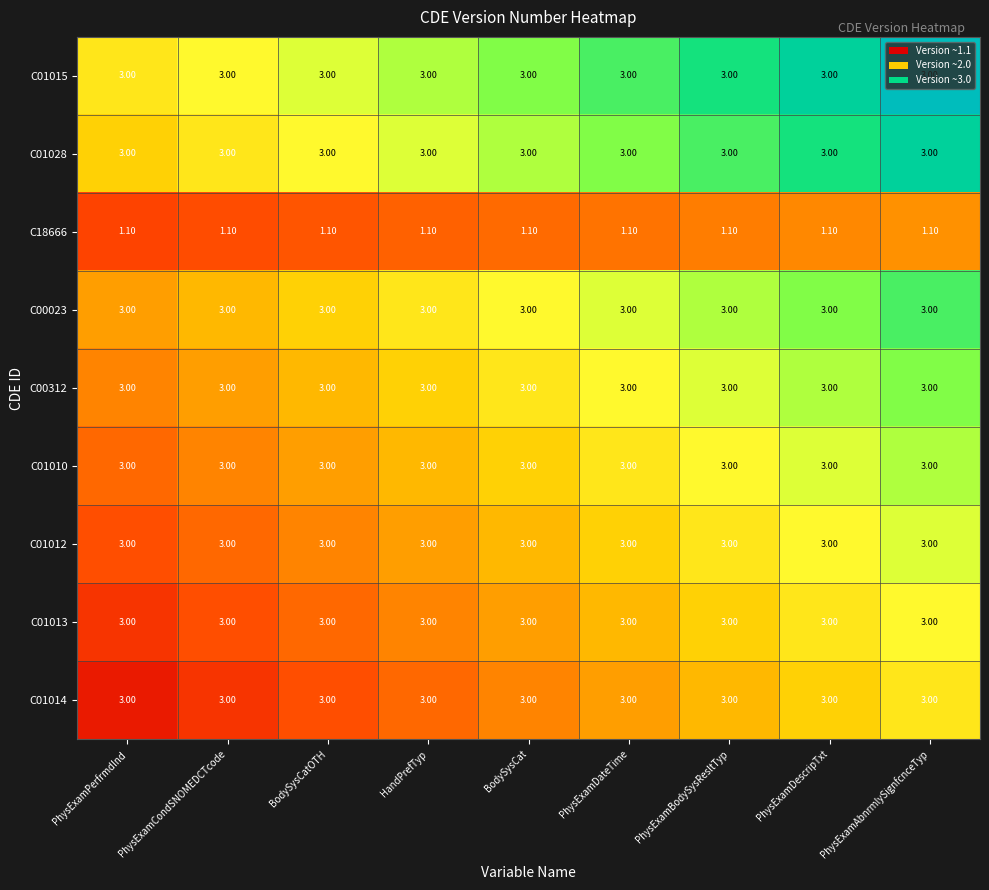

What is the total value across all series at PhysExamPerfrmdInd?

25.1